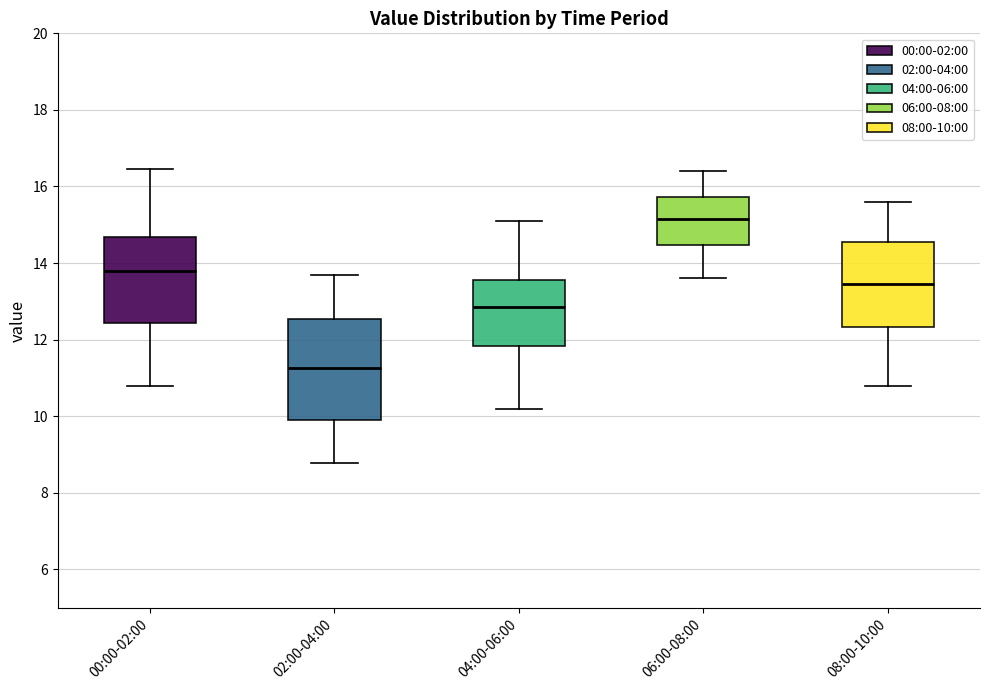

Reading left to right, read every box against the y-axis: the position of its median line, the range the box covers, and the ends of its whiskers. The values are not printed on the chart, so give them approximately, as read against the axis.

00:00-02:00: median 13.8, box 12.4 to 14.6, whiskers 10.8 to 16.4
02:00-04:00: median 11.2, box 9.8 to 12.6, whiskers 8.8 to 13.8
04:00-06:00: median 12.8, box 11.8 to 13.6, whiskers 10.2 to 15.2
06:00-08:00: median 15.2, box 14.4 to 15.8, whiskers 13.6 to 16.4
08:00-10:00: median 13.4, box 12.4 to 14.6, whiskers 10.8 to 15.6